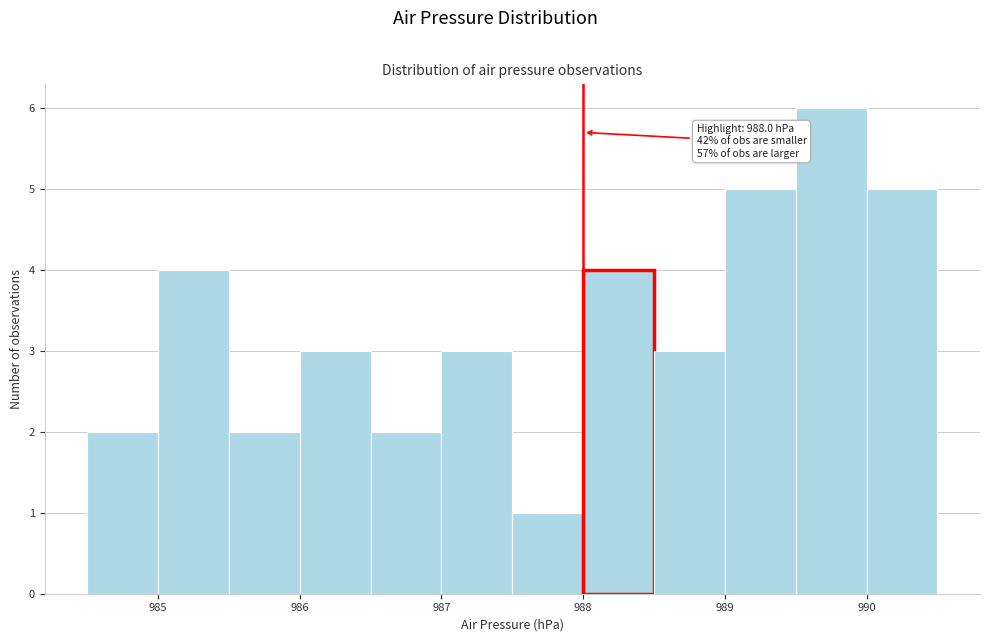

Which range on the x-axis has the tallest bar?

989.5 to 990.0